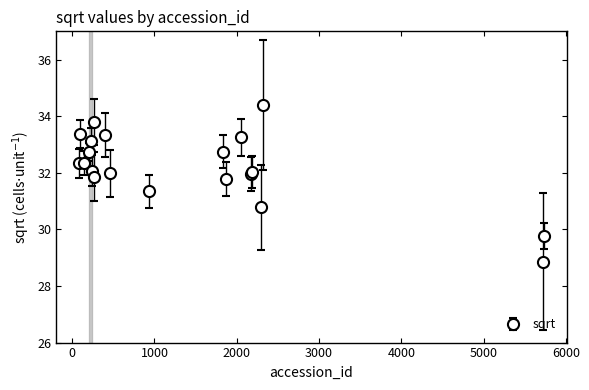

What is the greatest value displayed?

34.4